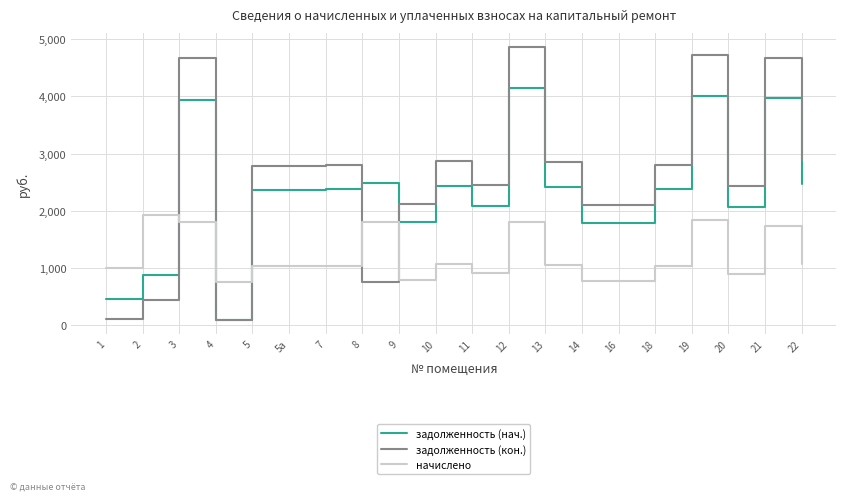

Which series has the widest spread of values?

задолженность (кон.)